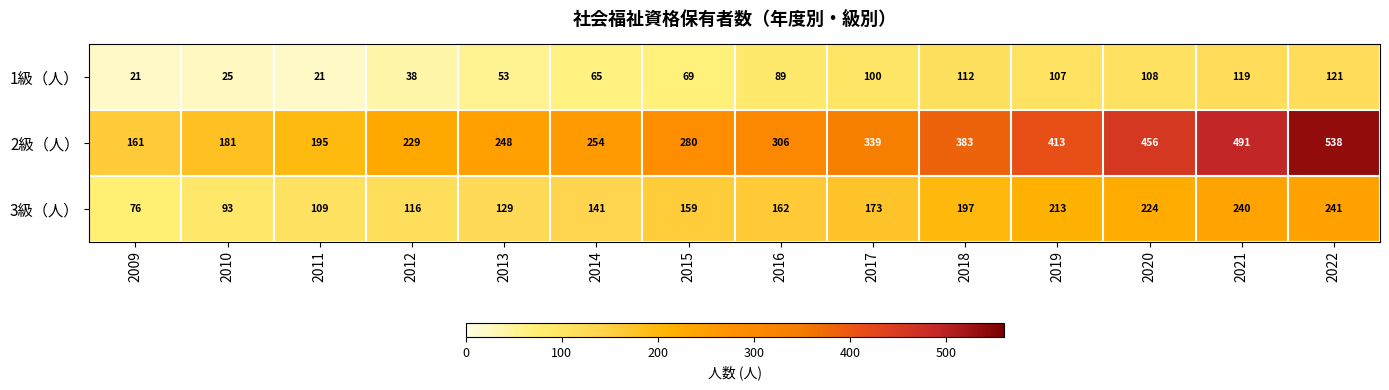

Where is 3級（人） nearest to the value 158?

2015